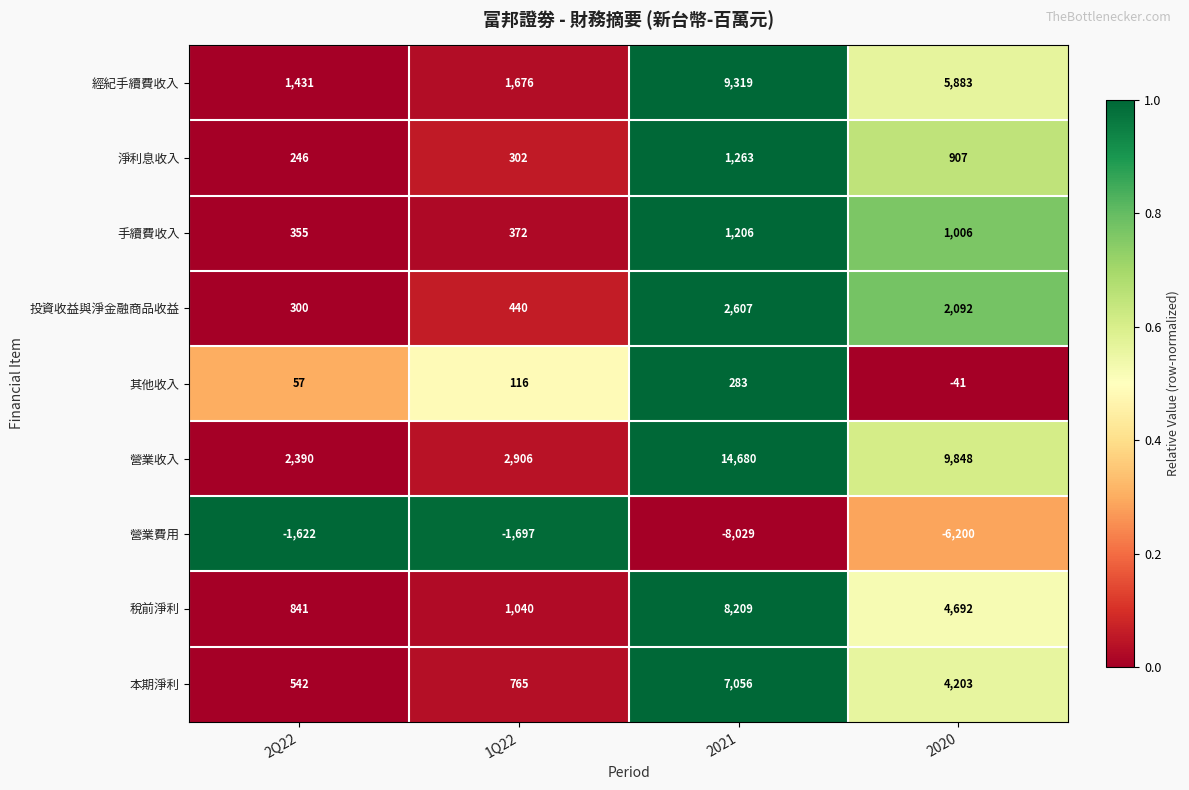

At 2020, list the series in order from smallest to largest.

營業費用, 其他收入, 淨利息收入, 手續費收入, 投資收益與淨金融商品收益, 本期淨利, 稅前淨利, 經紀手續費收入, 營業收入